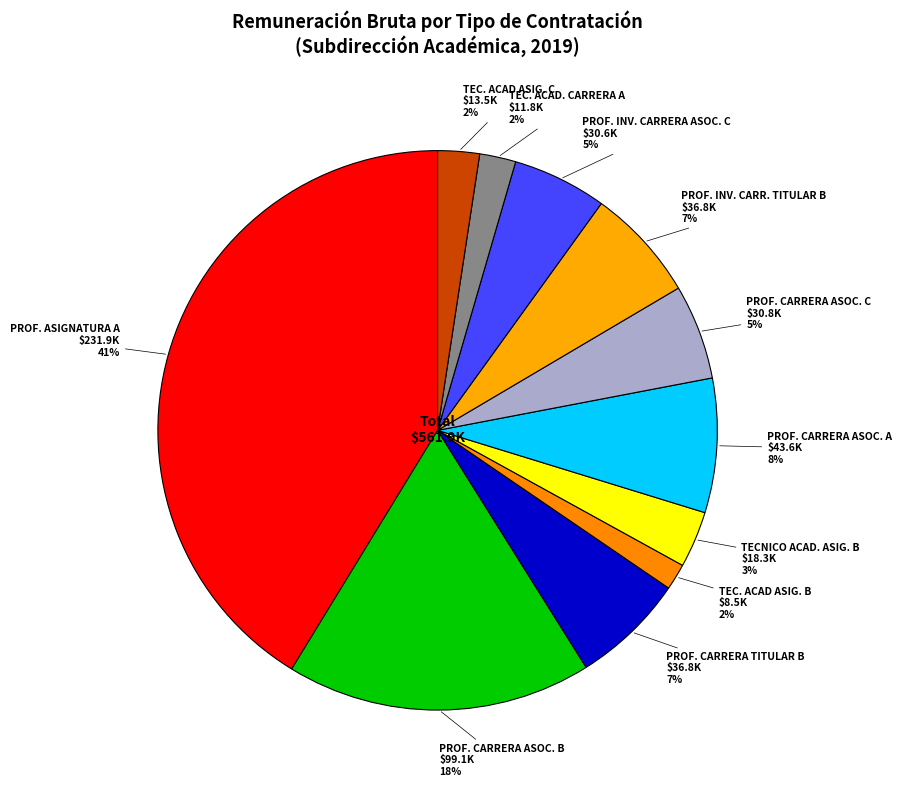

How many slices are in this pie chart?

11